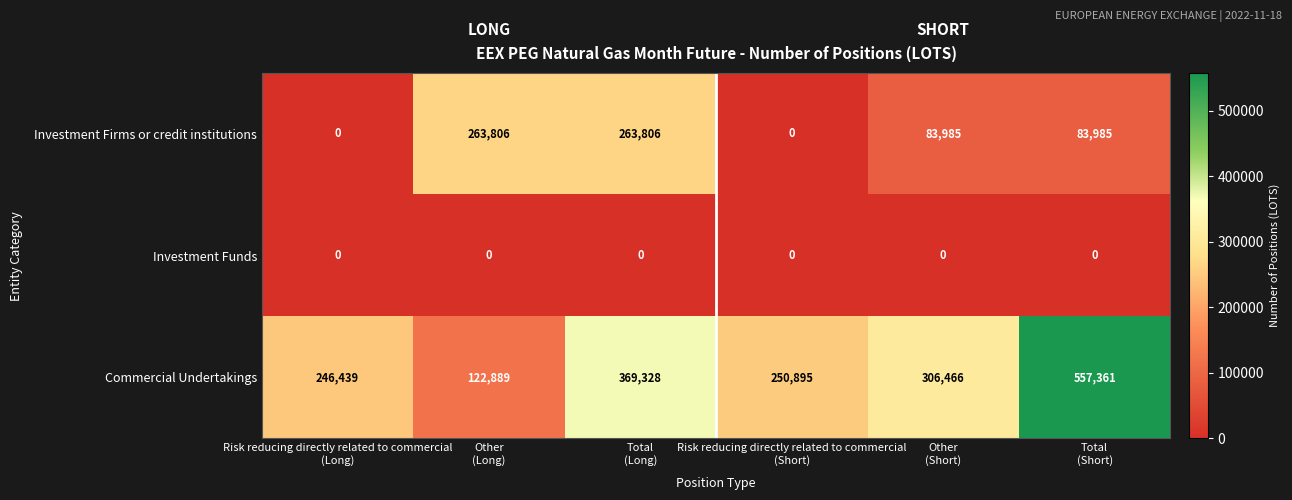

Which series has the largest total across all categories?

Commercial Undertakings